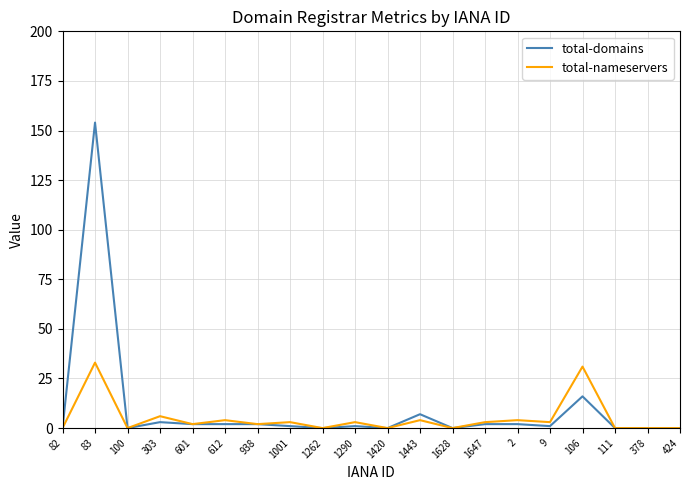

Which category has the highest value across all series?

83